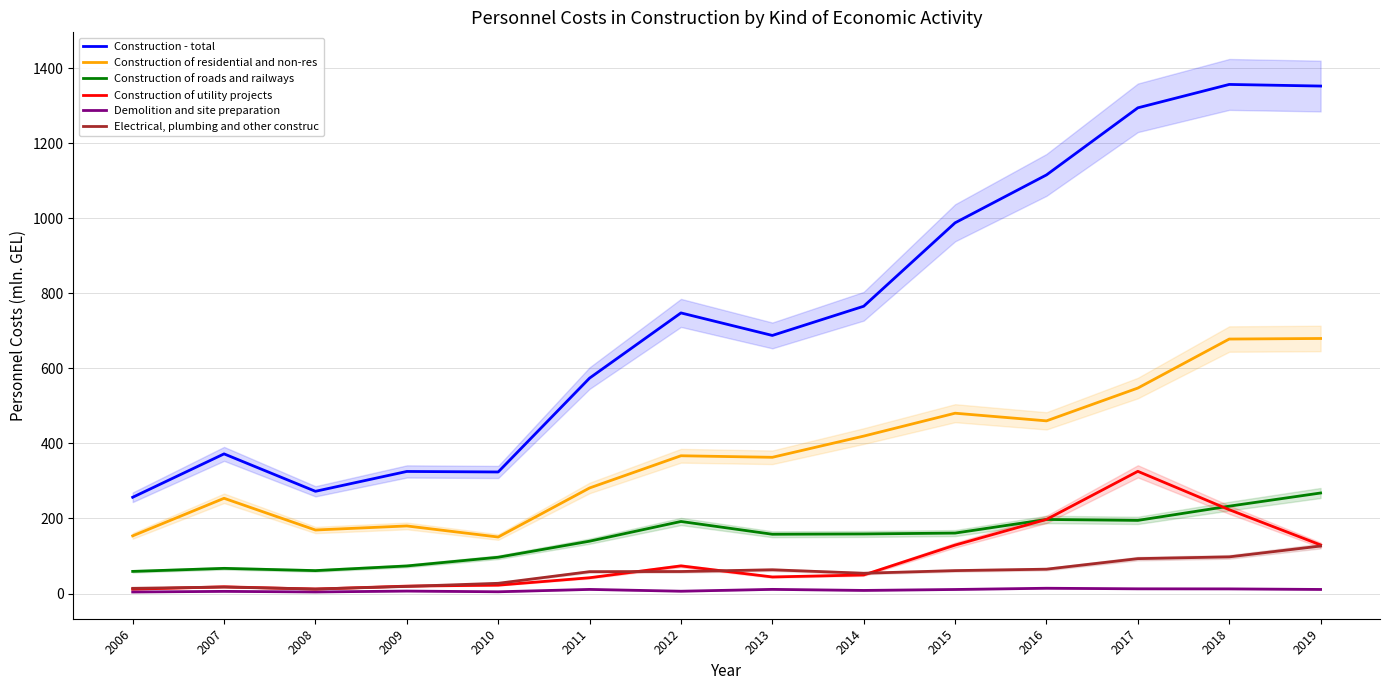

What value does the Construction - total series have at 2012?

747.6